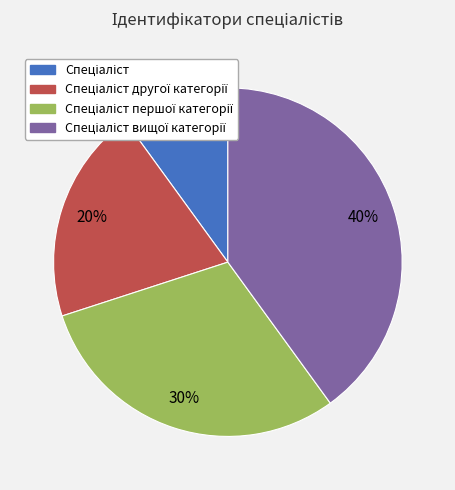

Count the number of slices in the pie.

4